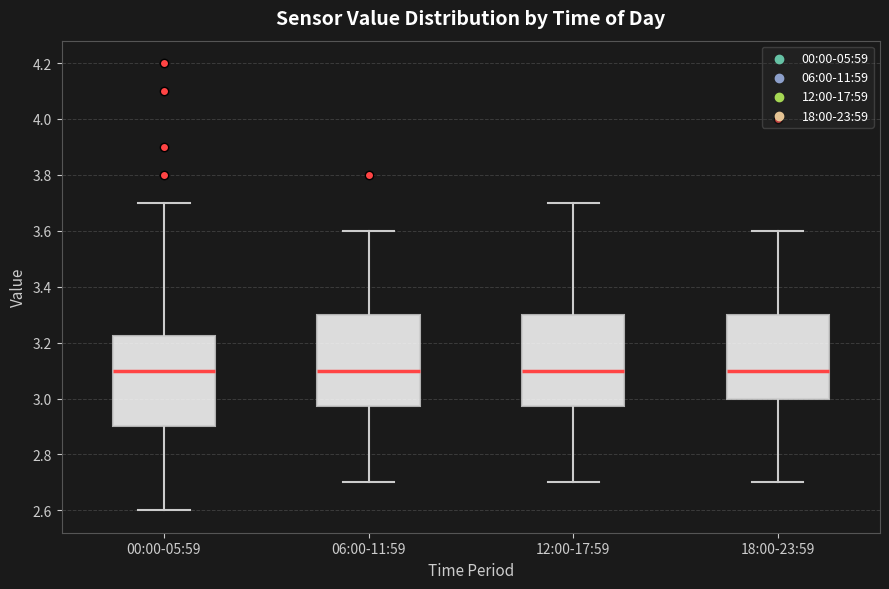

Where does the median line of the box for 12:00-17:59 sit on the y-axis? The values are not printed on the chart, so give them approximately, as read against the axis.

3.10